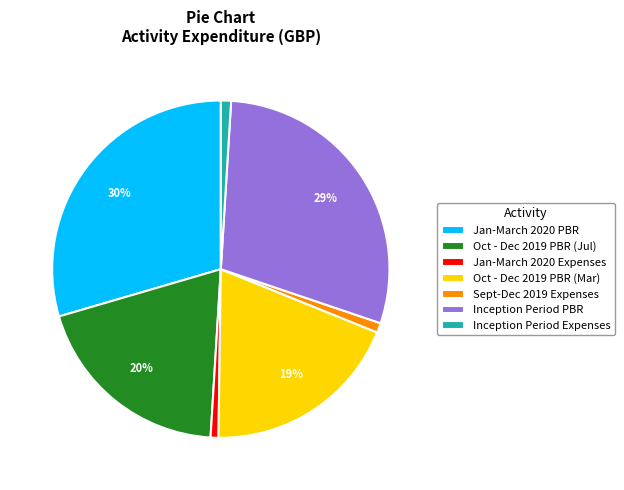

True or false: Jan-March 2020 Expenses accounts for 1% of the total.

True